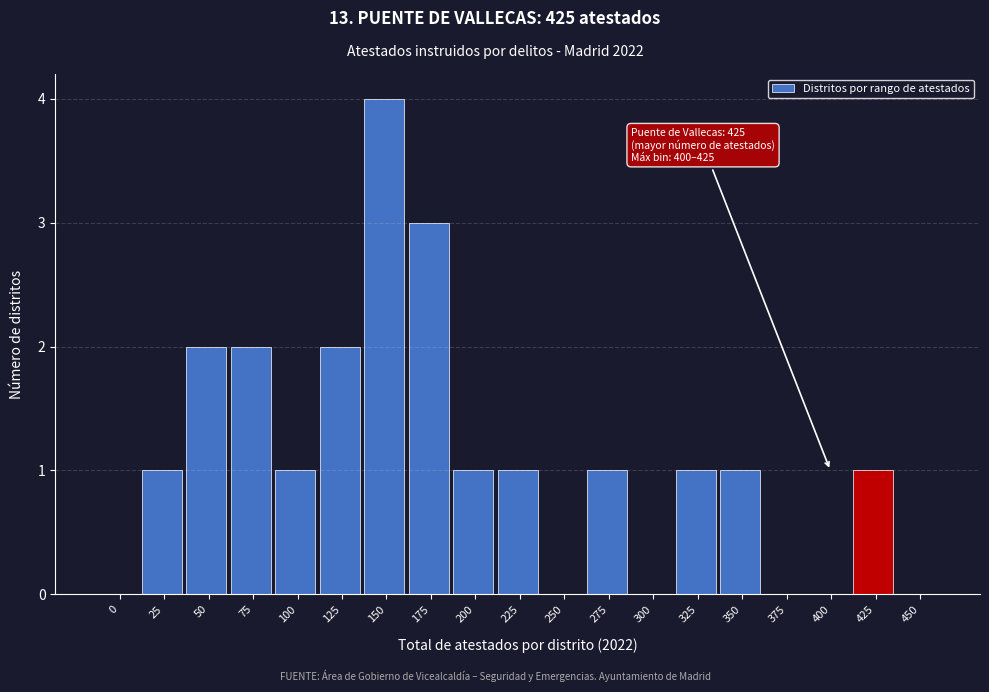

Reading left to right, what are all the values shown in this chart?

0=0	25=1	50=2	75=2	100=1	125=2	150=4	175=3	200=1	225=1	250=0	275=1	300=0	325=1	350=1	375=0	400=0	425=1	450=0